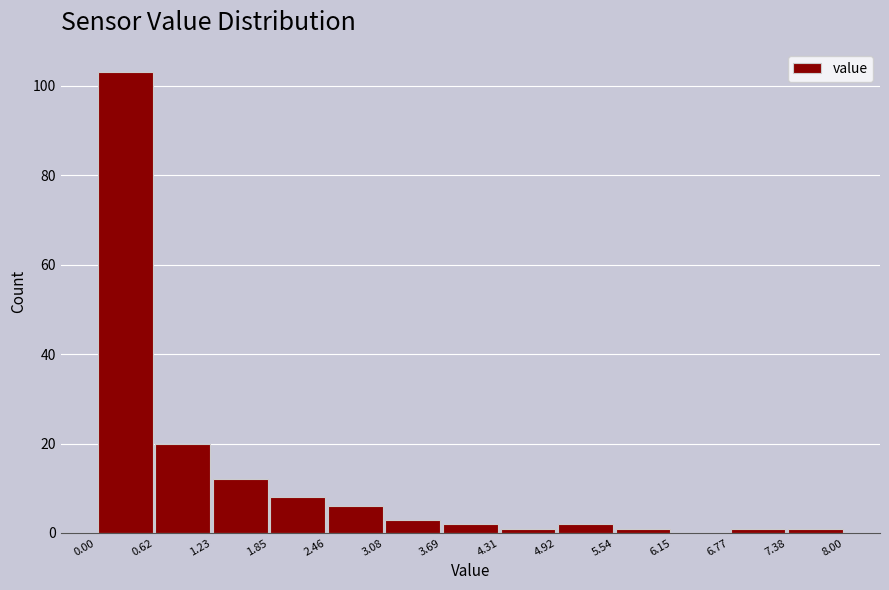

Over which range of the x-axis is the bar tallest?

0.00 to 0.62